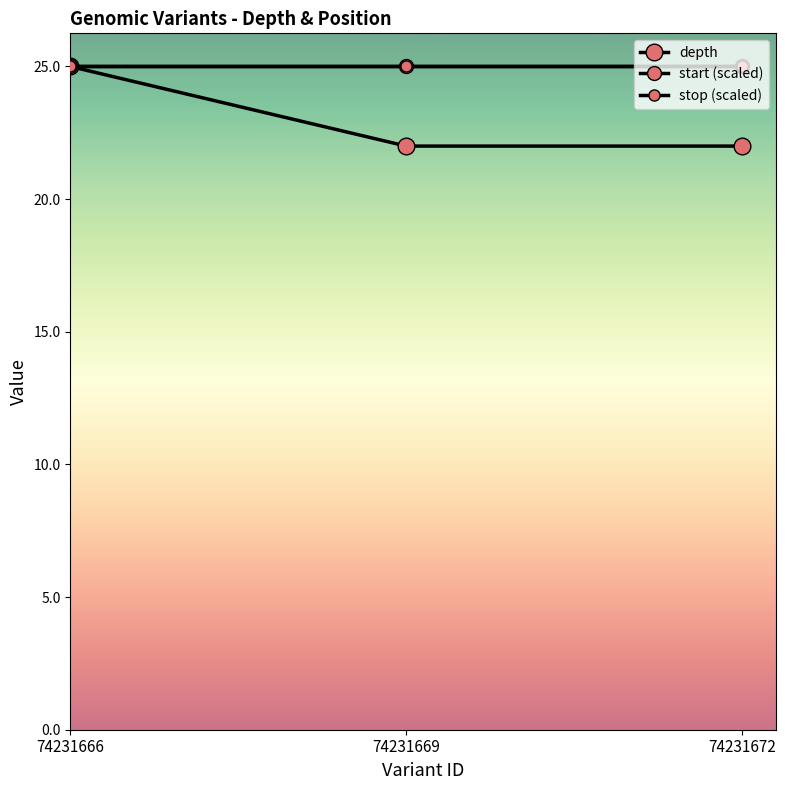

Reading left to right, extract all data points from this chart.

depth: 25.0	22.0	22.0
start (scaled): 25.0	25.0	25.0
stop (scaled): 25.0	25.0	25.0